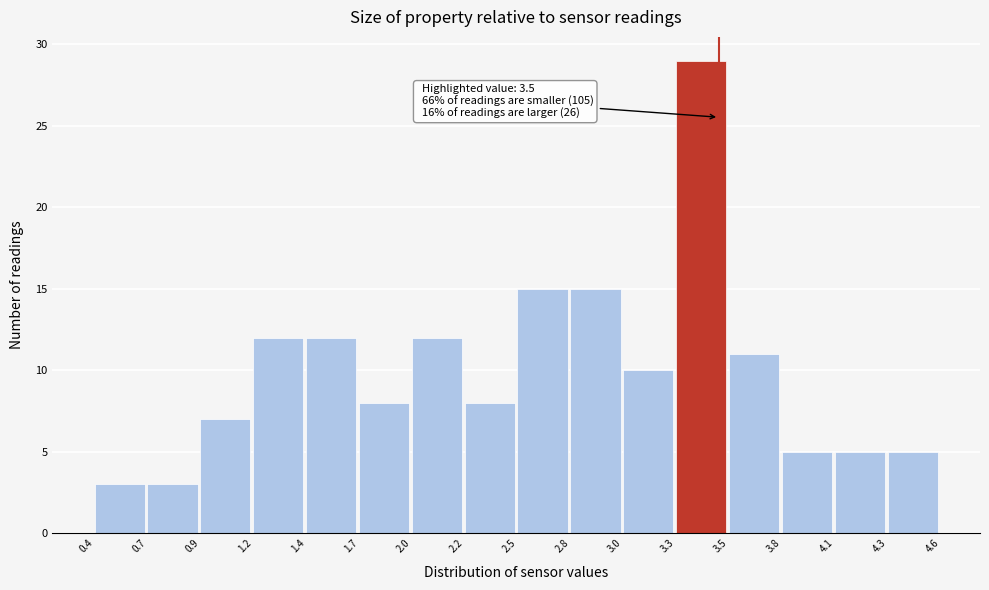

Reading left to right, what are all the values shown in this chart?

3	3	7	12	12	8	12	8	15	15	10	29	11	5	5	5